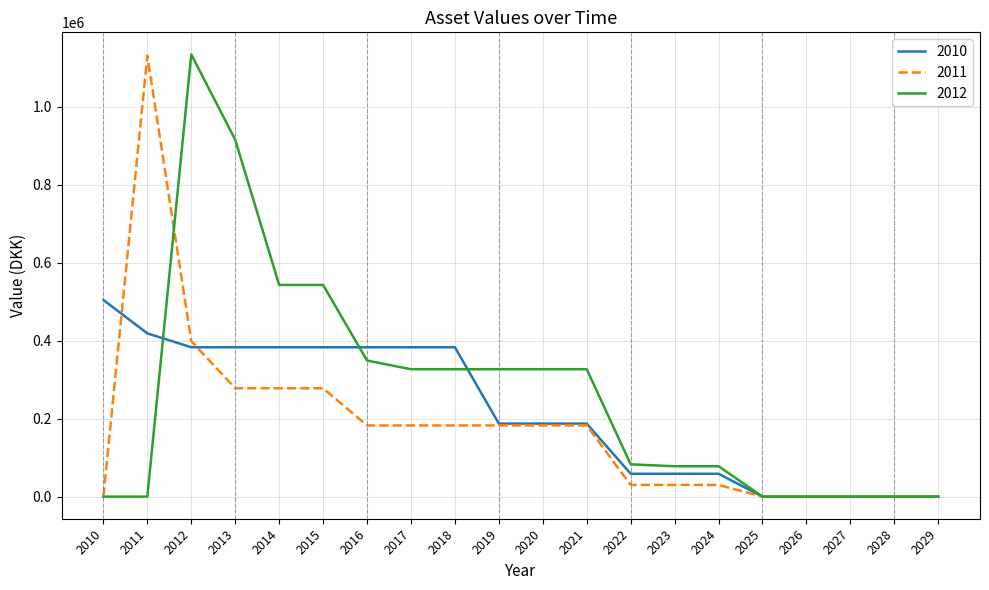

How many lines are shown in the chart?

3